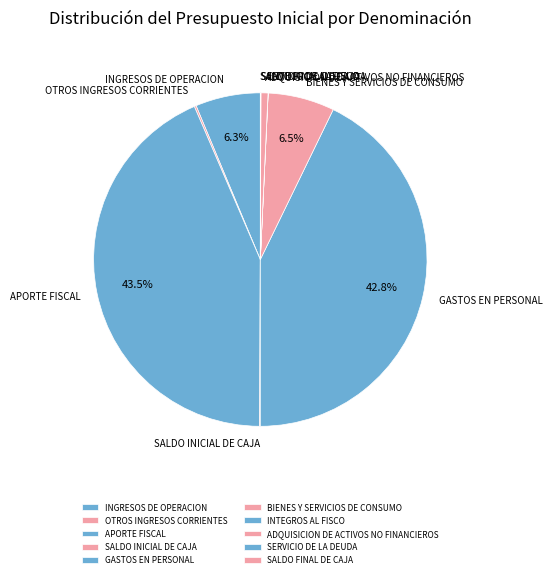

Is there any slice that represents more than half of the pie?

No